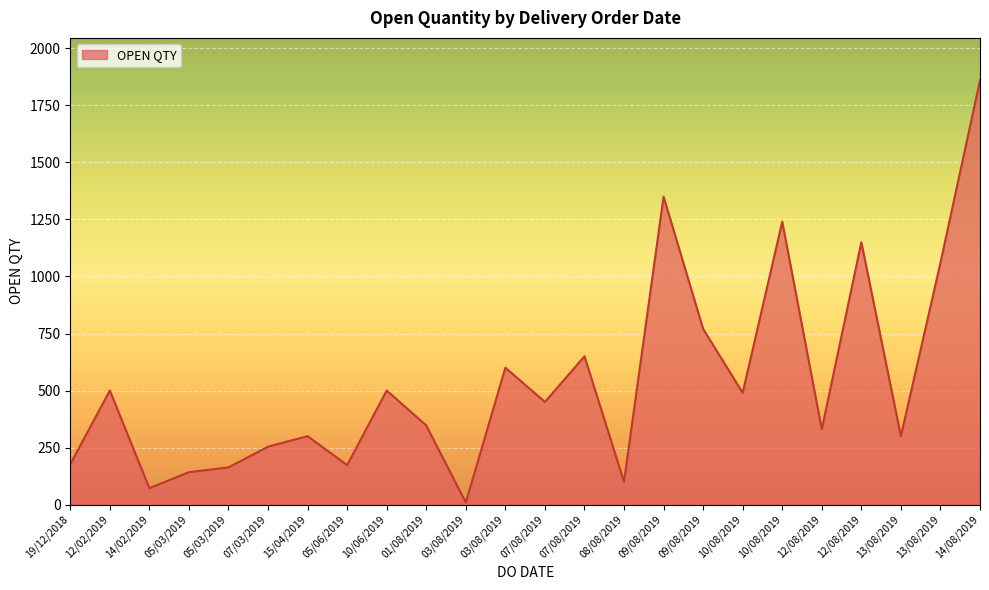

Is it true that the value at 07/08/2019 is 450?

True